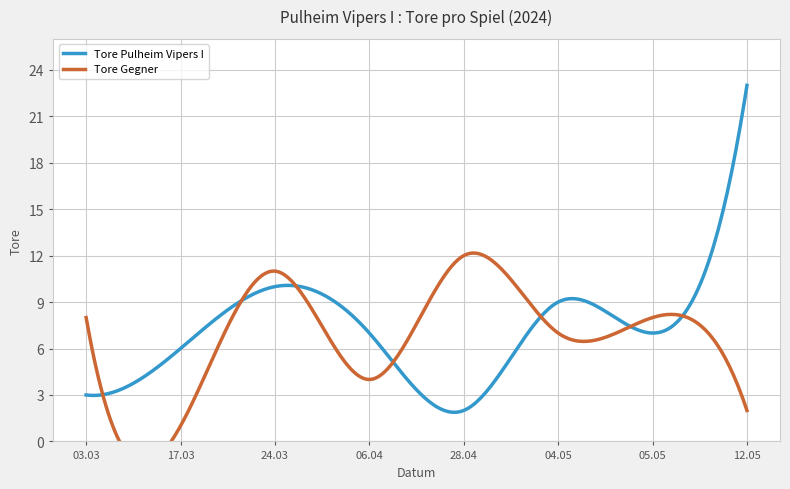

Does the chart have visible grid lines?

Yes